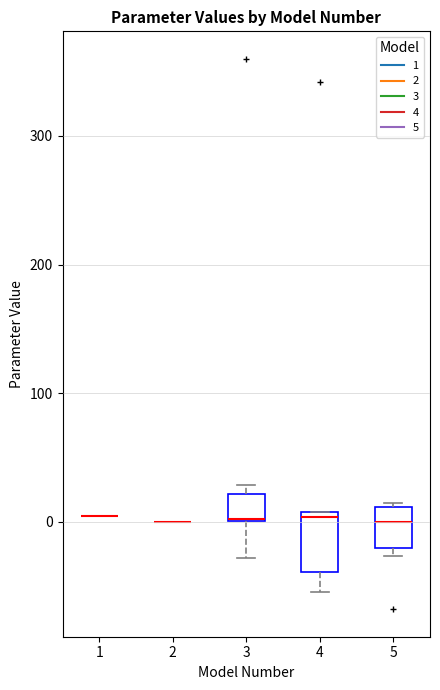

Where is the upper edge of the box at x = 5 on the y-axis? The values are not printed on the chart, so give them approximately, as read against the axis.

10